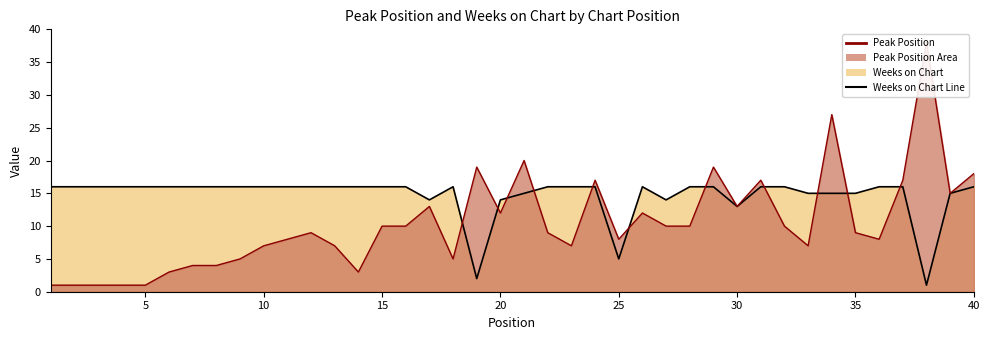

What is the difference between the maximum and second lowest values in the Weeks on Chart Line series?

14